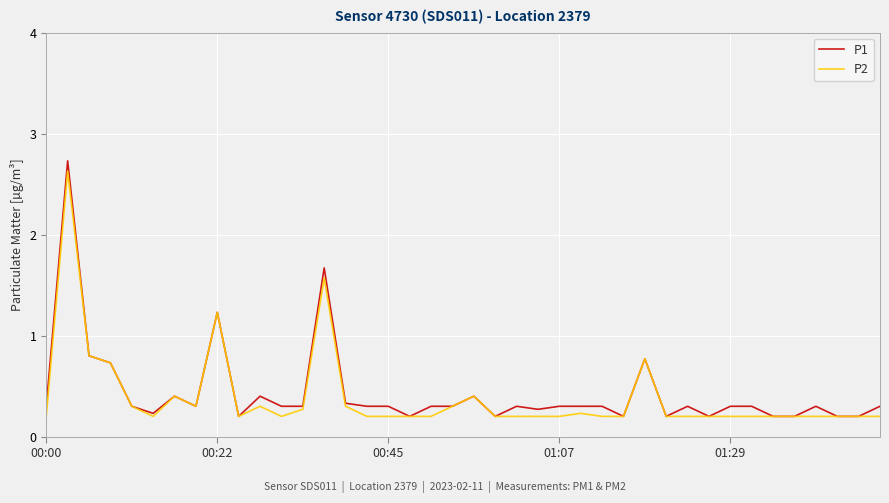

Which series has the largest range (max minus min)?

P1